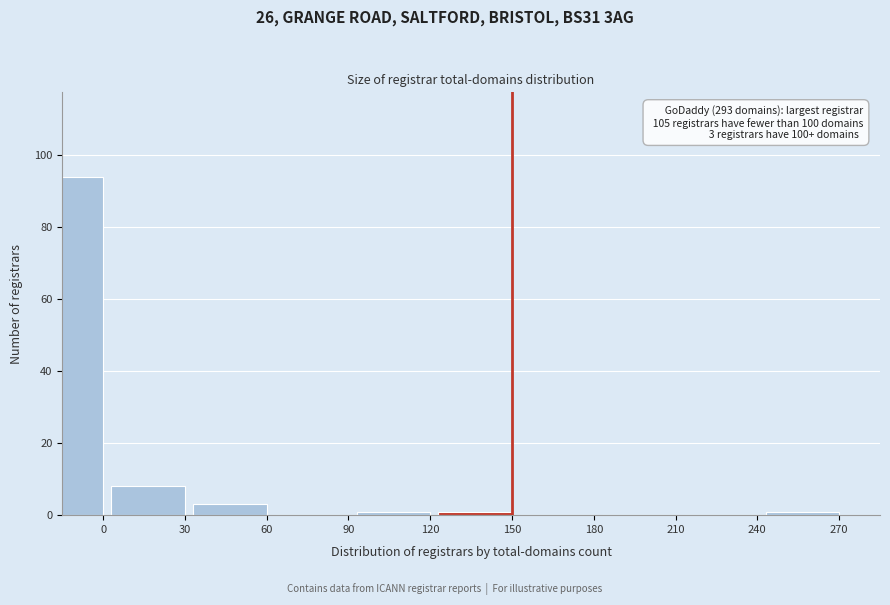

Reading left to right, what are all the values shown in this chart?

0=94	30=8	60=3	90=0	120=1	150=1	180=0	210=0	240=0	270=1